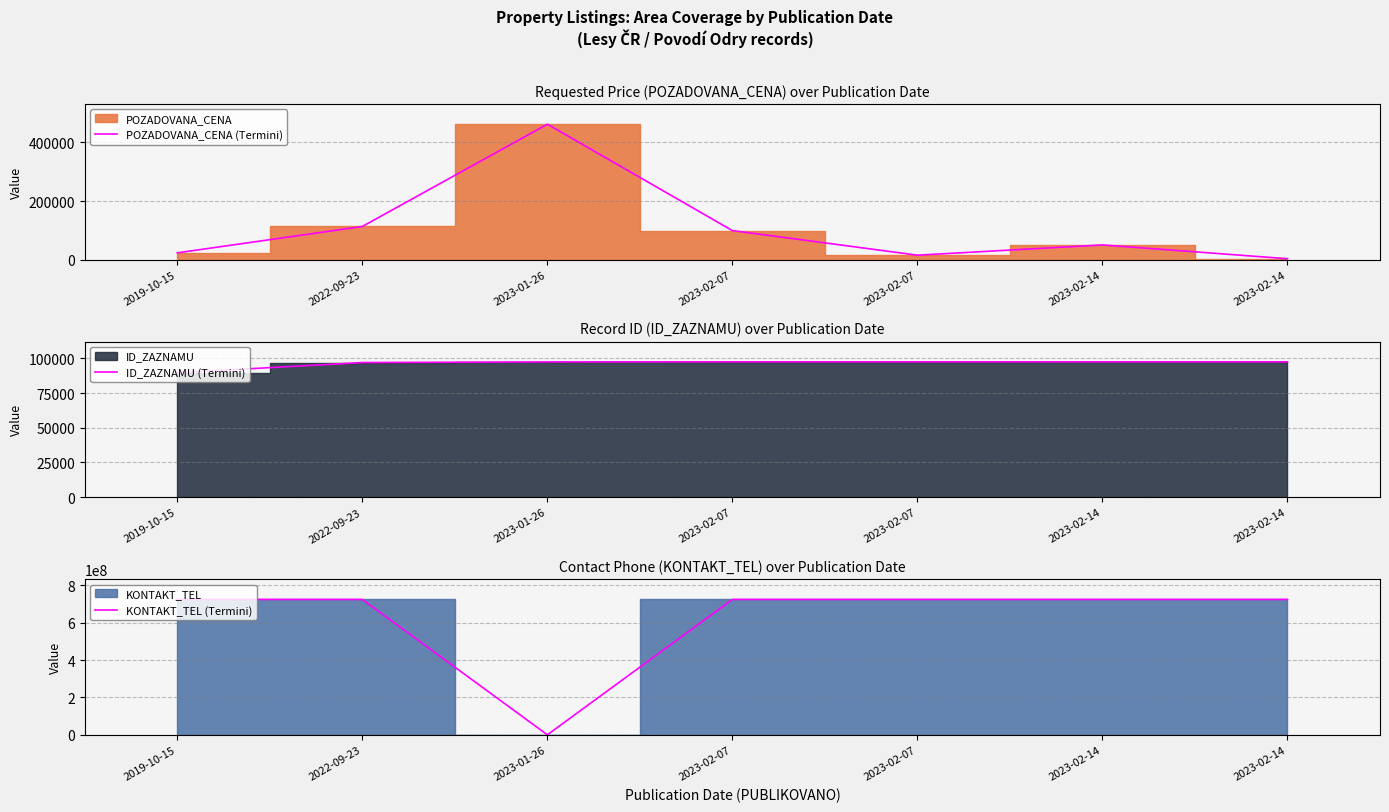

Reading left to right, list all the values displayed in this chart.

POZADOVANA_CENA (Termini): 2019-10-15=23000	2022-09-23=113000	2023-01-26=462450	2023-02-07=99000	2023-02-07=15000	2023-02-14=50000	2023-02-14=2900
ID_ZAZNAMU (Termini): 2019-10-15=89662	2022-09-23=96987	2023-01-26=97436	2023-02-07=97483	2023-02-07=97482	2023-02-14=97497	2023-02-14=97496
KONTAKT_TEL (Termini): 2019-10-15=724524091	2022-09-23=724524091	2023-01-26=0	2023-02-07=724524091	2023-02-07=724524091	2023-02-14=724524091	2023-02-14=724524091